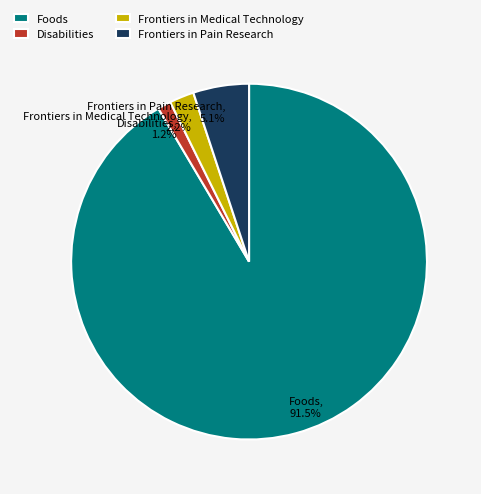

What percentage do Frontiers in Pain Research and Disabilities together represent?

6.3%